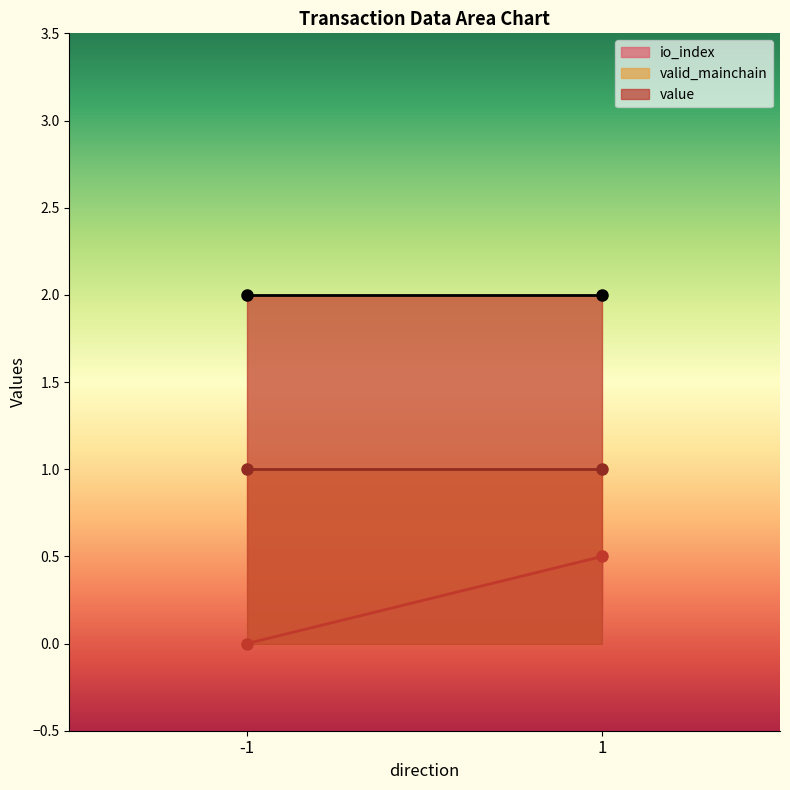

Between -1 and 1, which series saw the biggest shift?

io_index